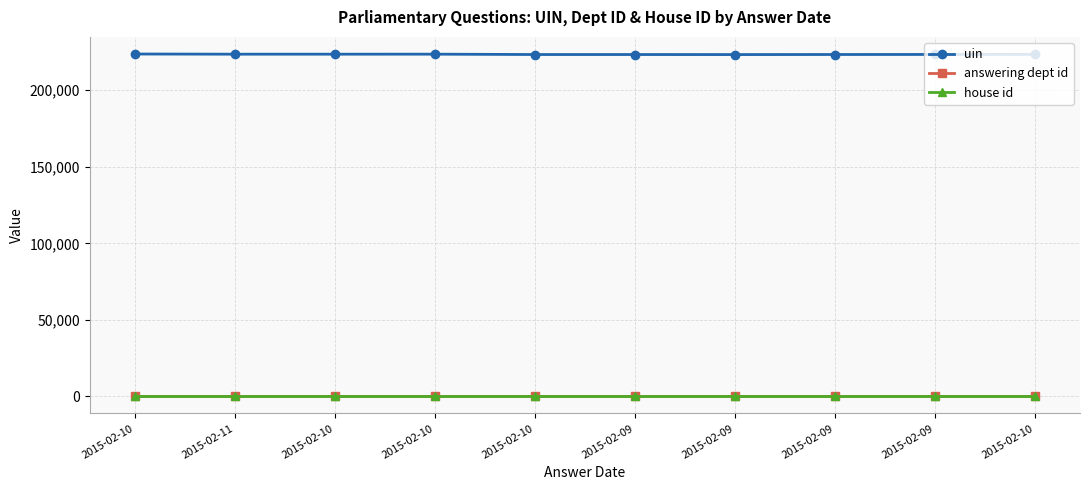

How many series are shown in this chart?

3